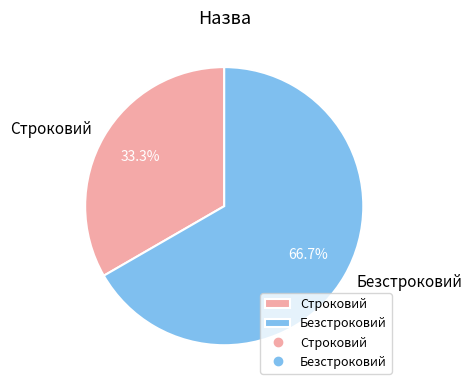

To the nearest percent, what is the combined percentage of Безстроковий and Строковий?

100%